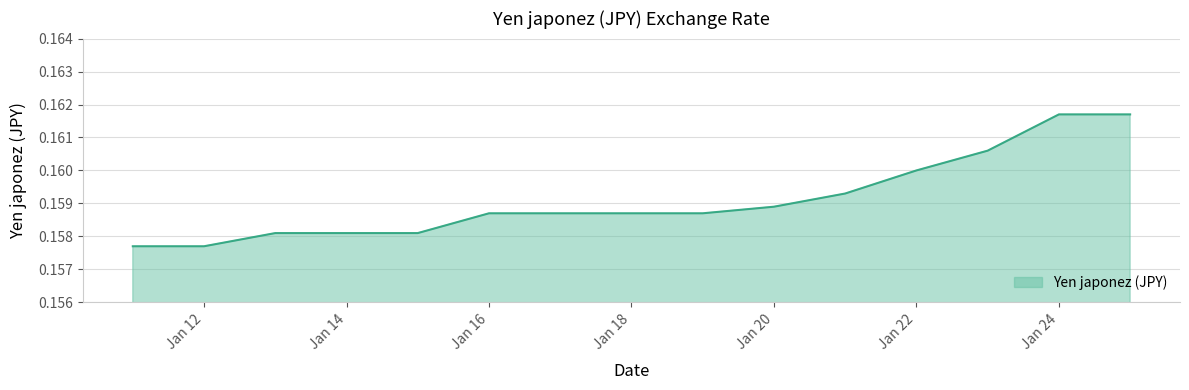

Does the chart display data point markers on the line(s)?

No